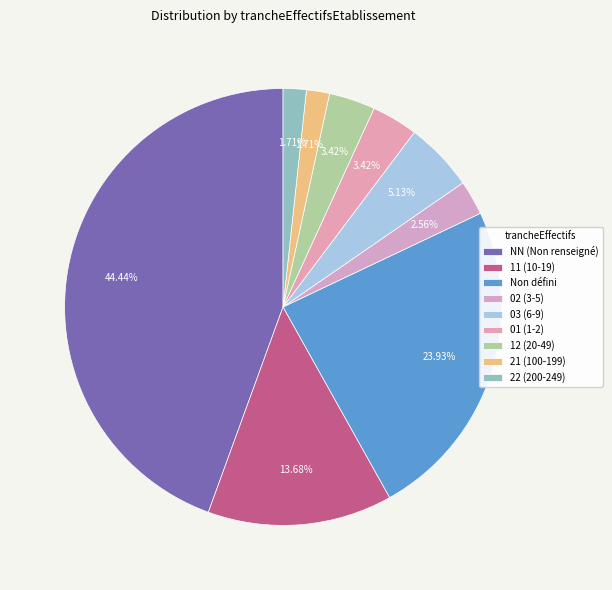

Which category has the biggest portion of the pie?

NN (Non renseigné)